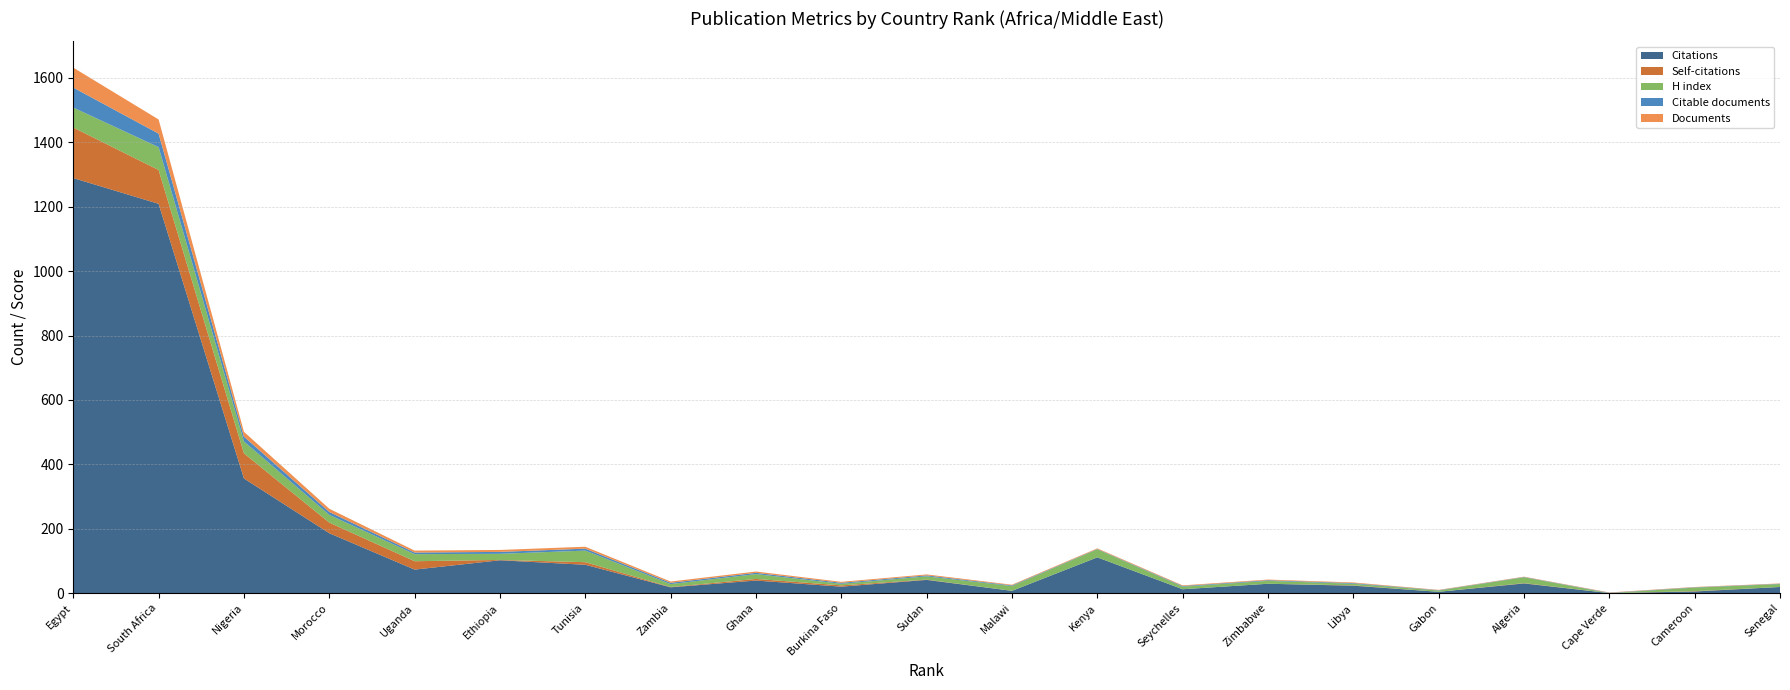

Reading left to right, what are all the values shown in this chart?

Citations: 1289	1209	356	186	73	102	88	18	39	20	41	7	111	12	29	23	4	30	0	5	19
Self-citations: 157	105	78	33	26	1	8	1	5	4	1	0	0	0	0	1	0	1	0	1	0
H index: 62	71	37	24	22	19	36	9	15	5	10	15	25	8	9	5	4	18	0	11	9
Citable documents: 62	42	15	9	5	6	6	4	4	3	3	2	1	2	2	2	1	1	1	1	1
Documents: 62	44	15	10	6	6	6	4	4	3	3	2	2	2	2	2	1	1	1	1	1